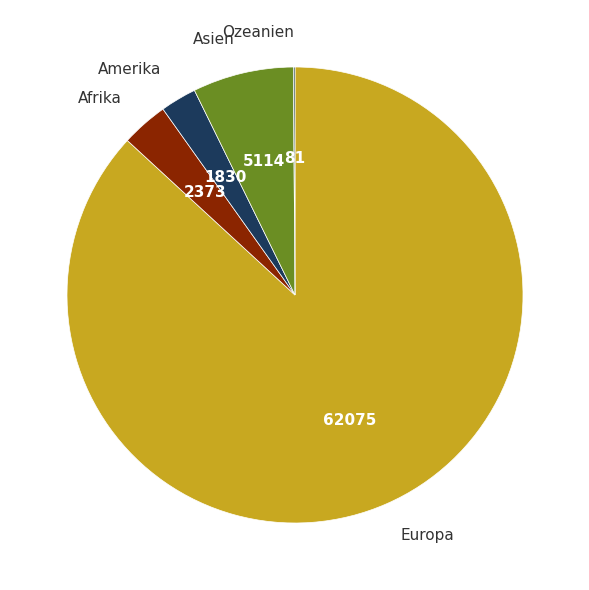

Between Asien and Europa, which is larger?

Europa